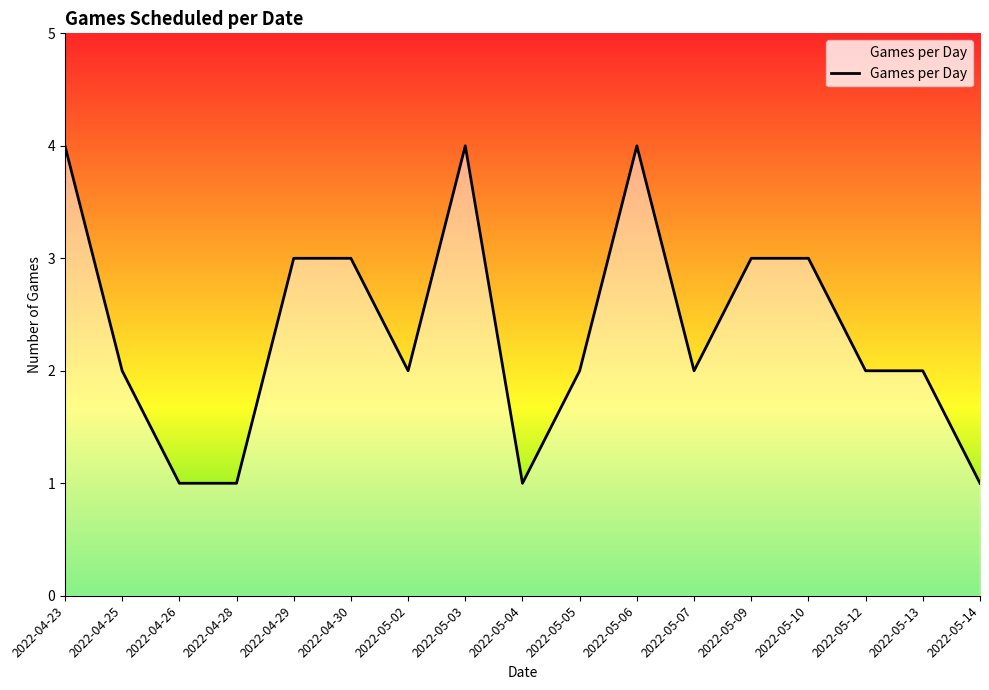

The chart shows a value of 2 at 2022-05-13. True or false?

True